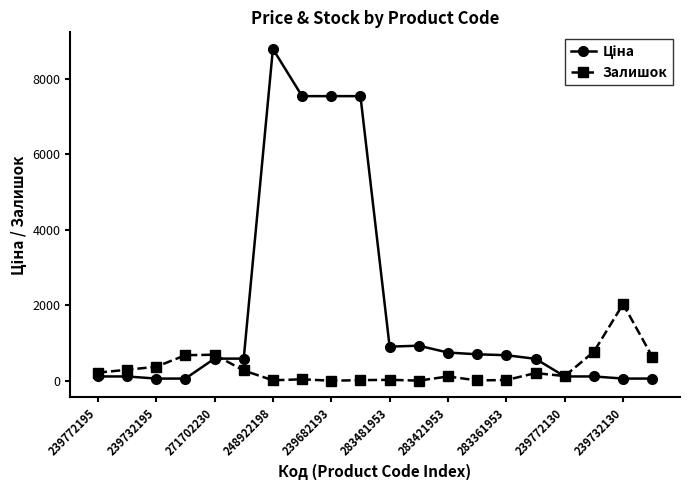

True or false: Залишок has more than 0 points higher than both neighbors.

True